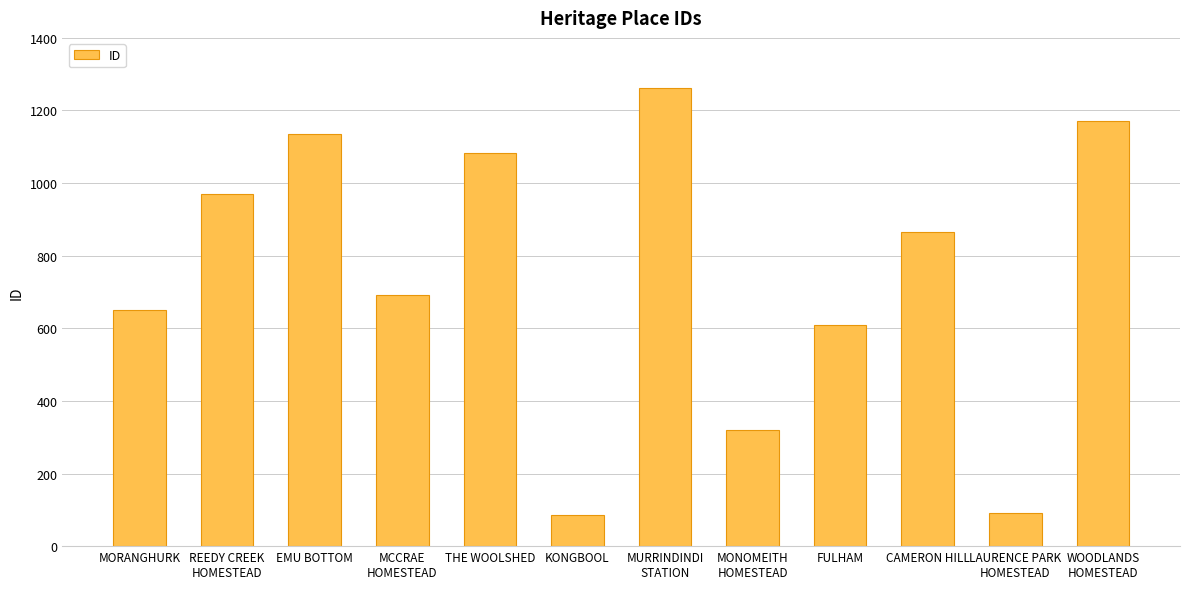

Approximately how many times larger is the value at LAURENCE PARK
HOMESTEAD compared to MORANGHURK?

0.1